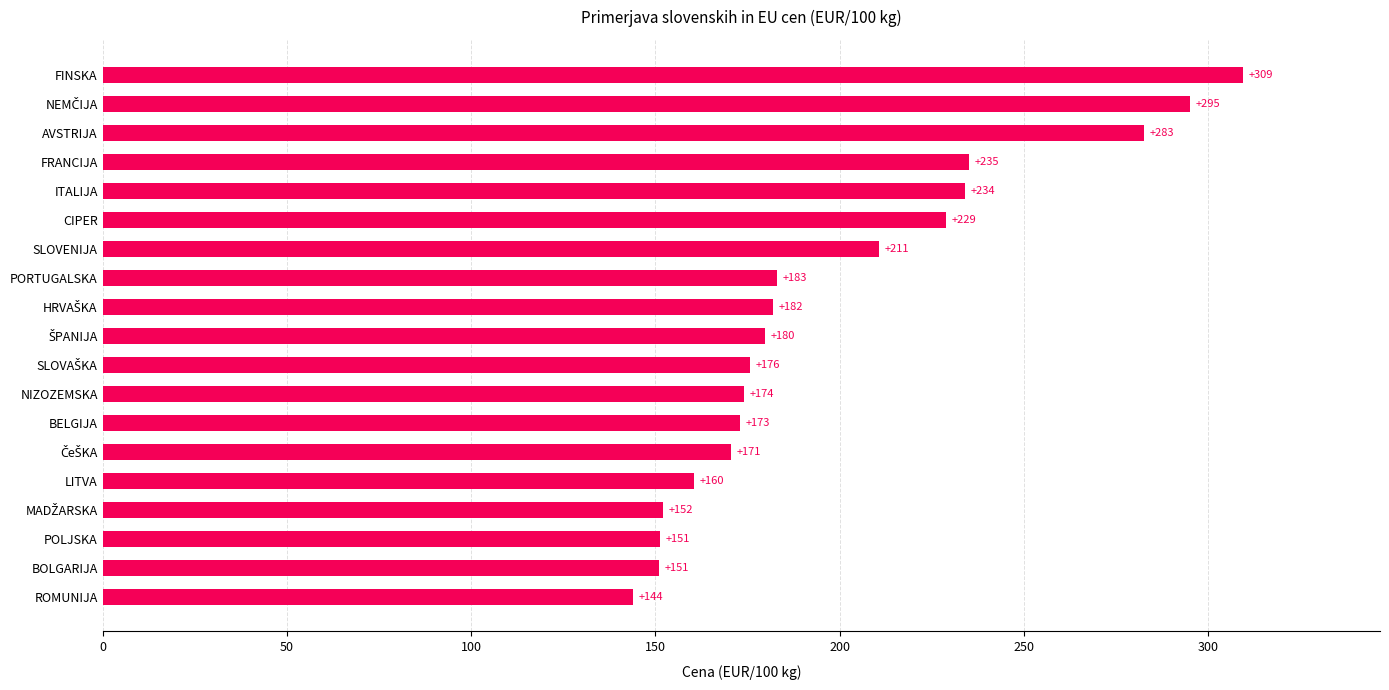

Which category has the lowest value across all series?

ROMUNIJA